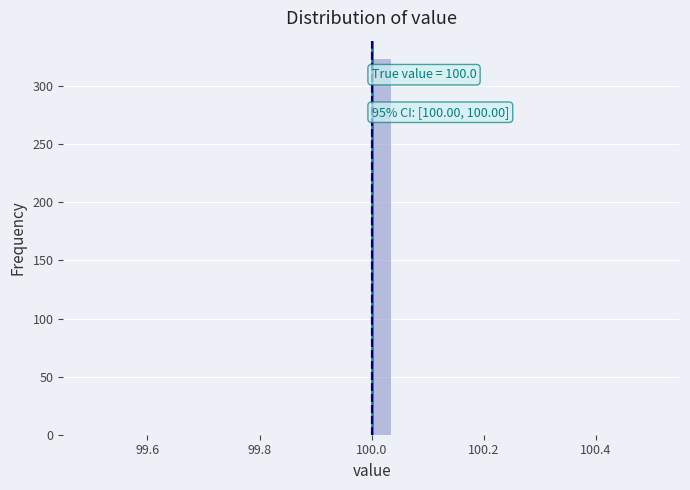

Around what value on the x-axis is the tallest bar? Give the approximate position of its centre, as read against the axis.

100.02